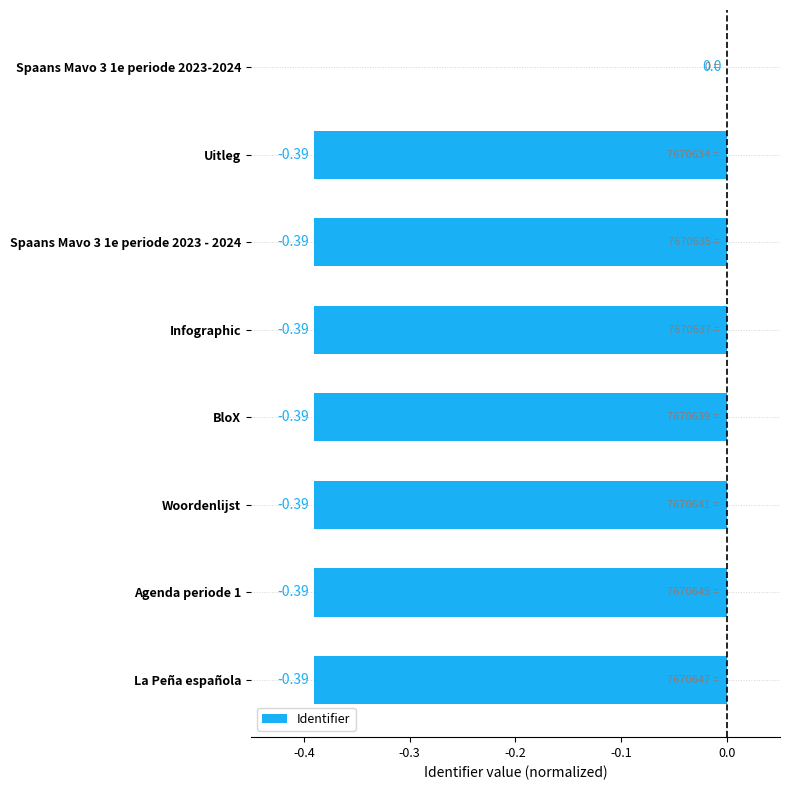

Between Spaans Mavo 3 1e periode 2023-2024 and La Peña española, which is larger?

Spaans Mavo 3 1e periode 2023-2024